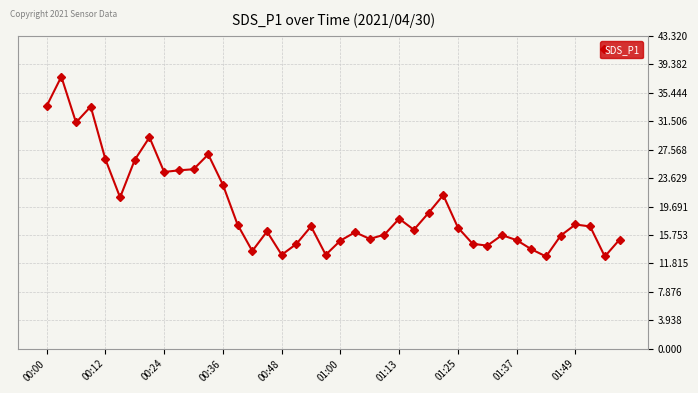

What is the value of the 2nd point from the left?

37.7